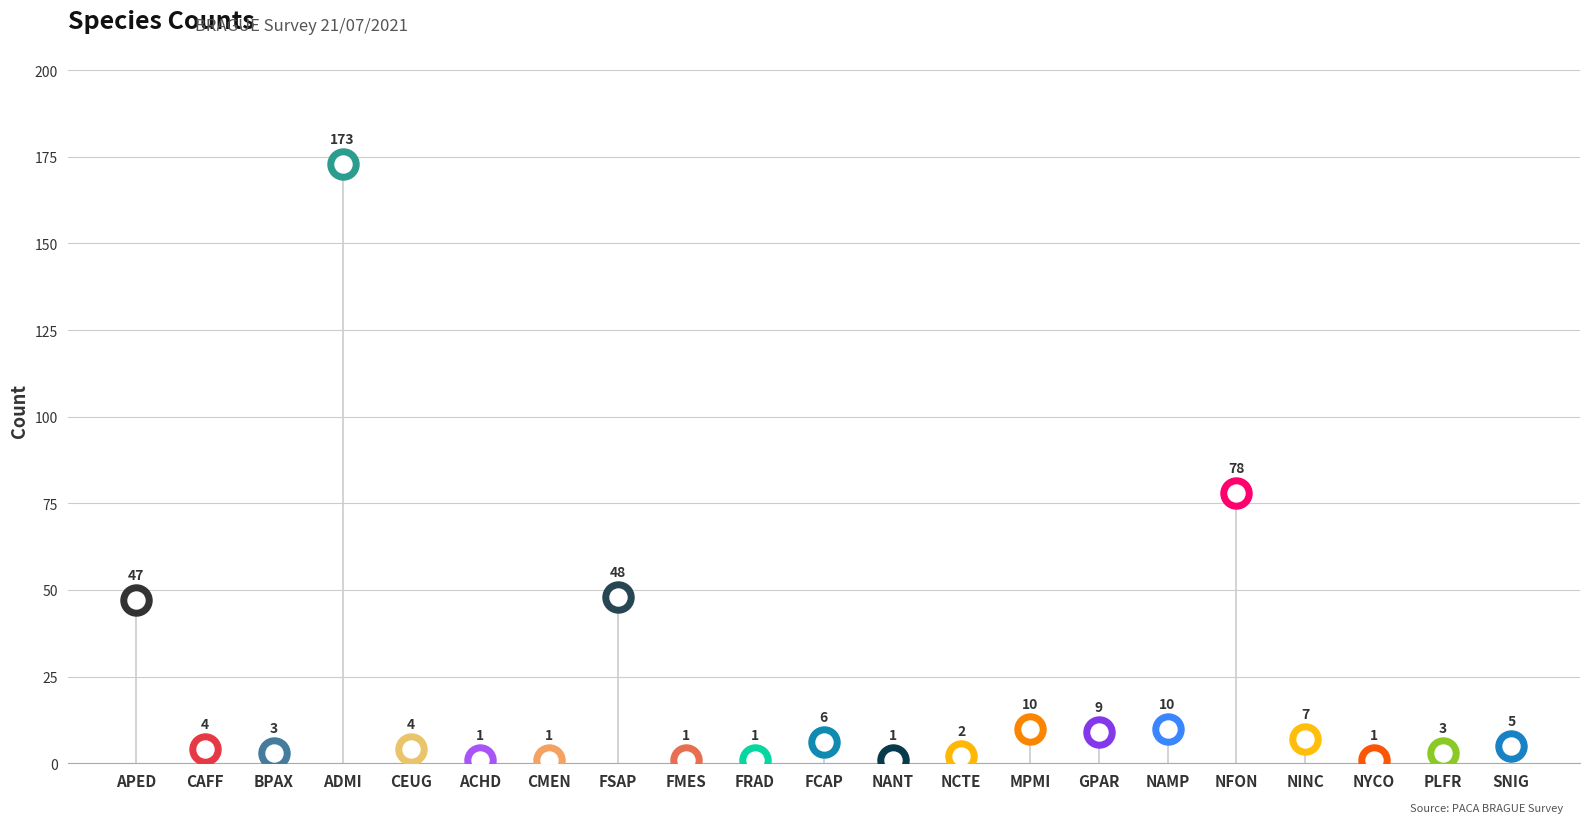

Approximately how many times larger is the value at NAMP compared to SNIG?

2.0